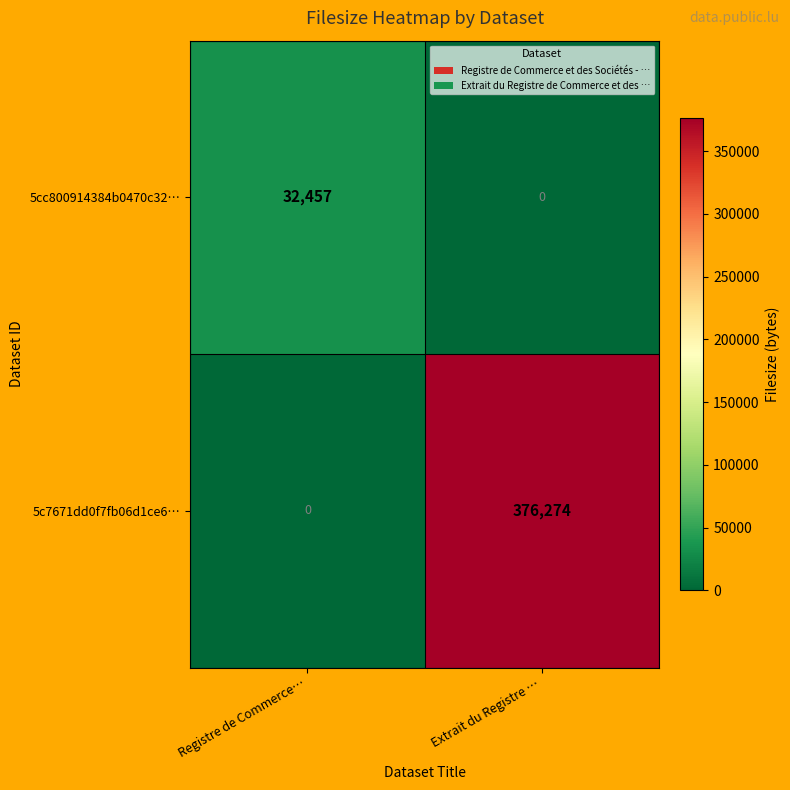

At Extrait du Registre …, list the series in order from largest to smallest.

5c7671dd0f7fb06d1ce6…, 5cc800914384b0470c32…